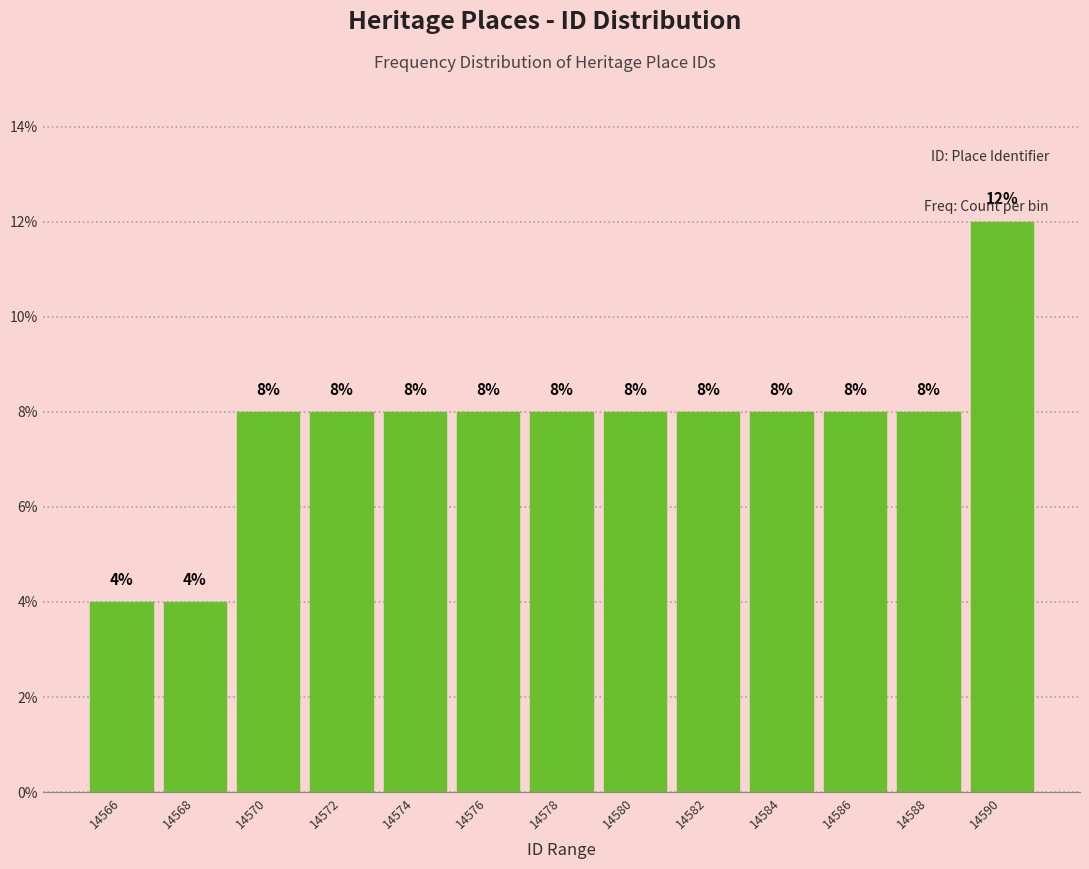

Reading right to left, what are all the values shown in this chart?

14590=12	14588=8	14586=8	14584=8	14582=8	14580=8	14578=8	14576=8	14574=8	14572=8	14570=8	14568=4	14566=4